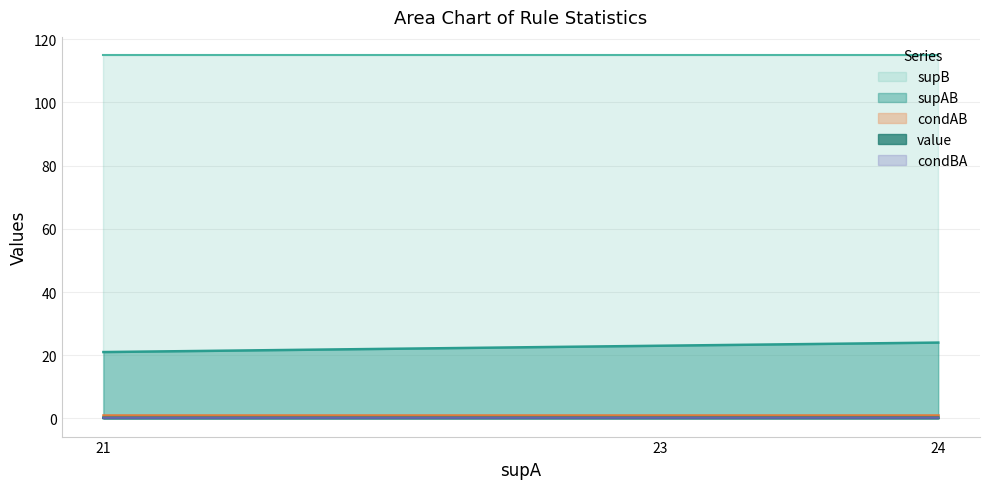

List the labels in order of supAB value, smallest first.

21, 23, 24